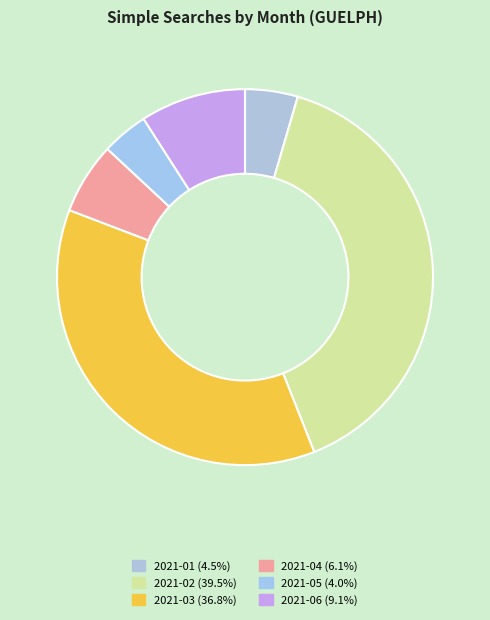

What percentage is the 2021-06 slice, to the nearest percent?

9%